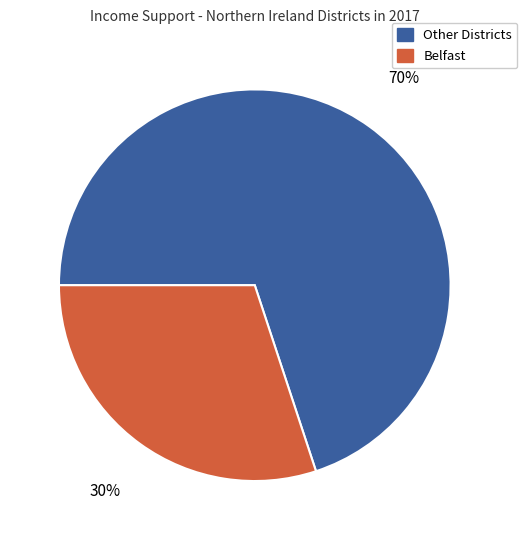

Is there any slice that represents more than half of the pie?

Yes